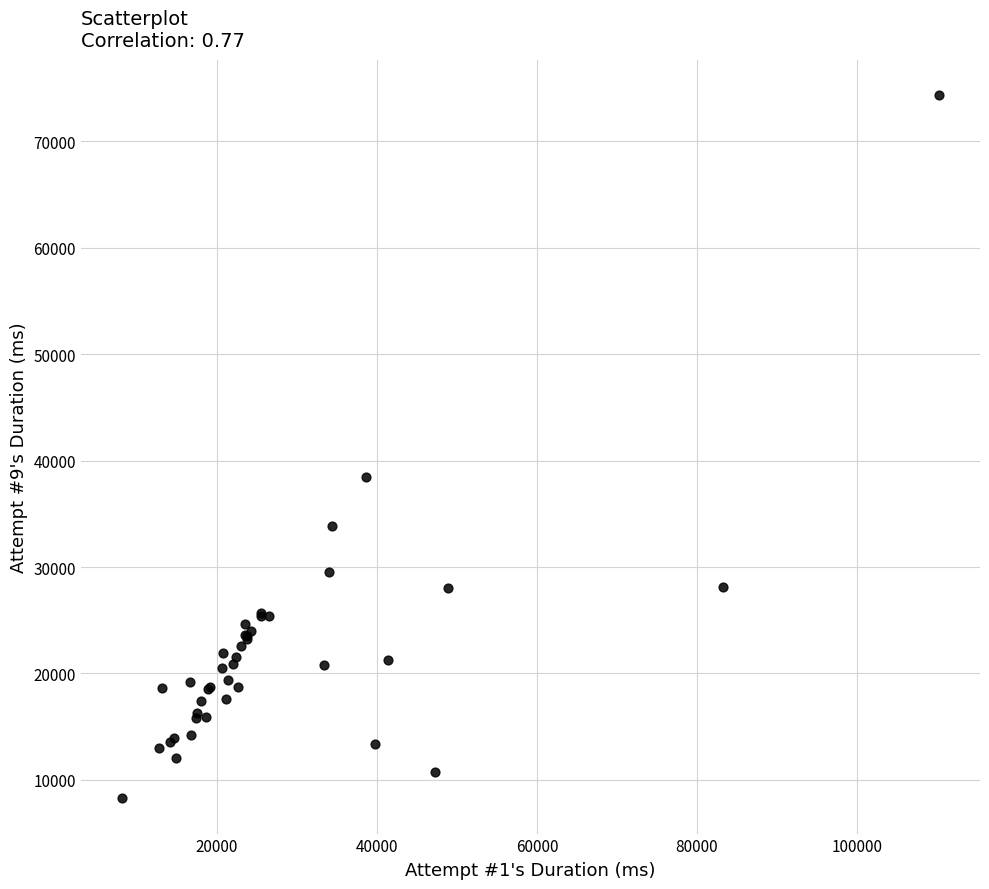

What Y value in the scatter plot is closest to 41295?

38485